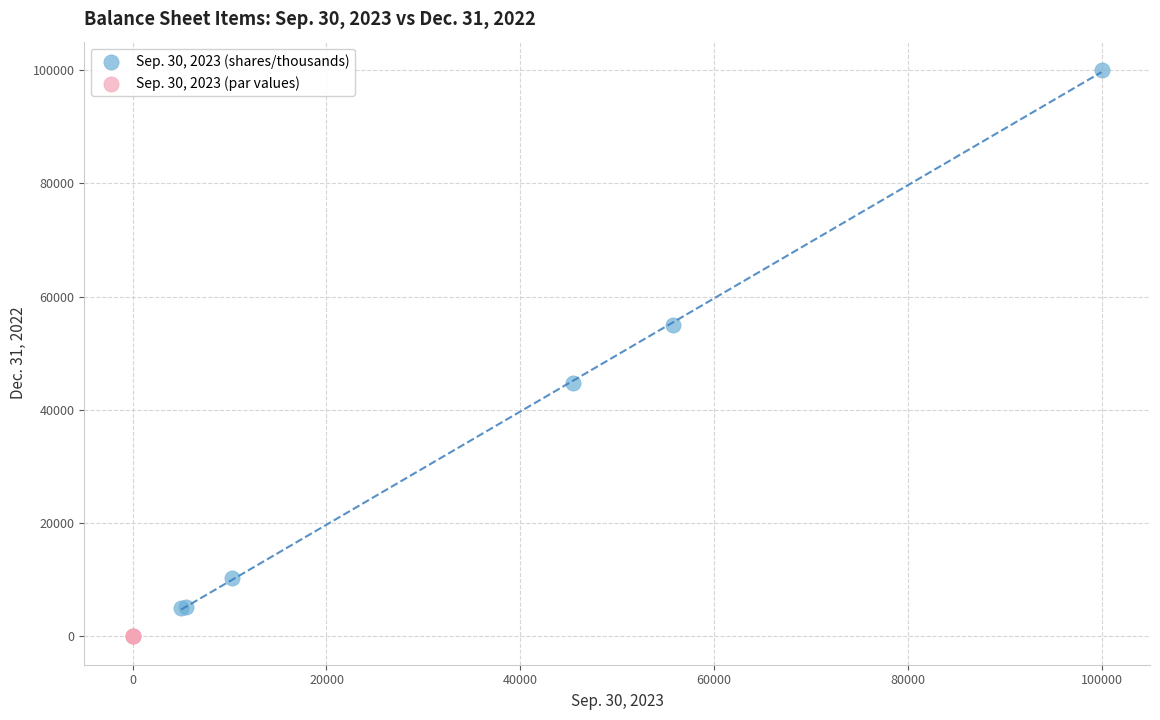

Which series reaches the maximum Y coordinate?

Sep. 30, 2023 (shares/thousands)